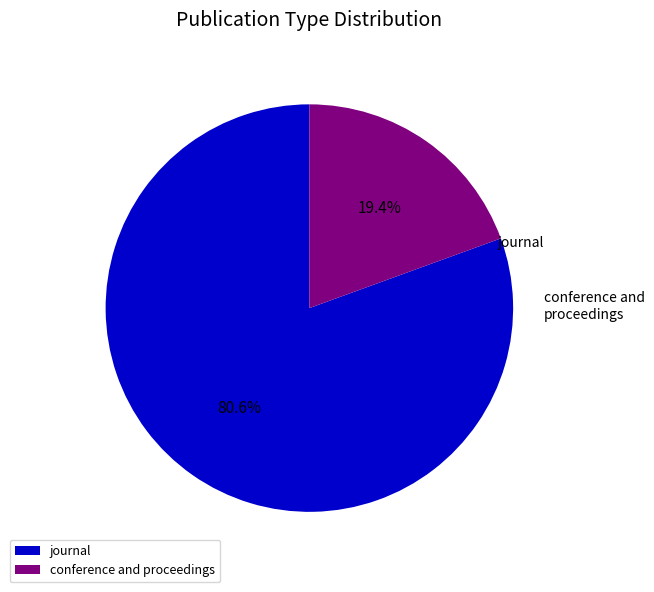

To the nearest percent, what is the average slice percentage?

50%